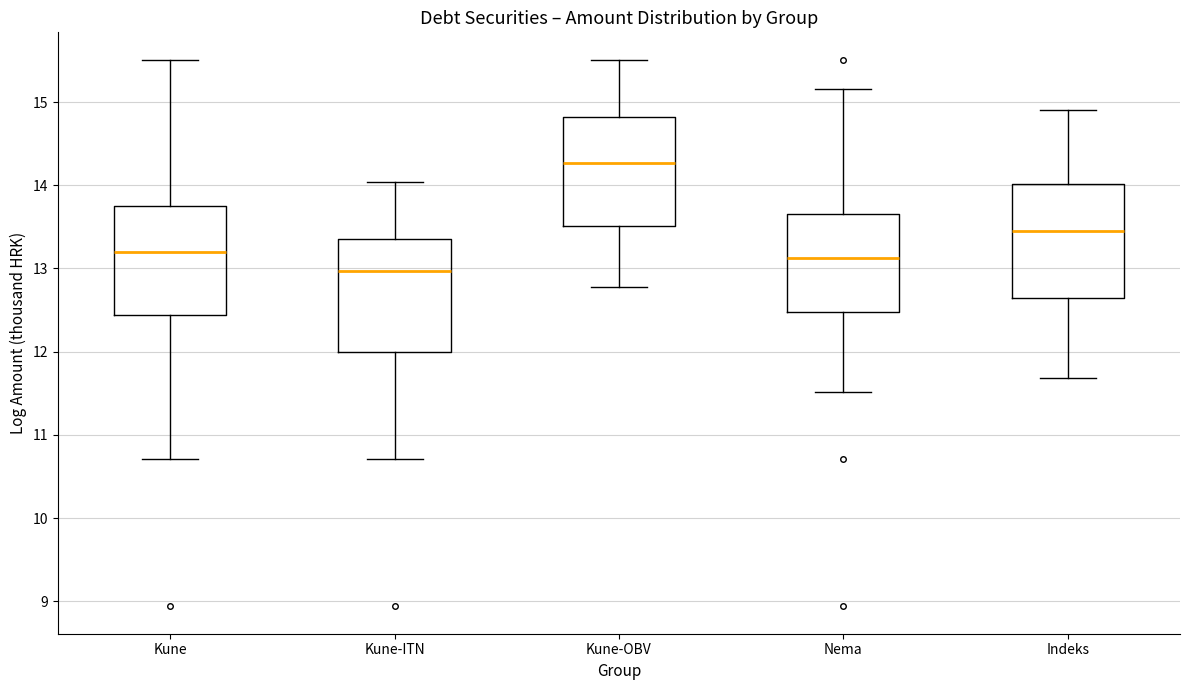

Reading left to right, transcribe this box plot: for each box, give where its median line is, the range the box spans, and where its two whiskers end, as read against the y-axis. The values are not printed on the chart, so give them approximately, as read against the axis.

Kune: median 13.2, box 12.4 to 13.8, whiskers 10.7 to 15.5
Kune-ITN: median 13.0, box 12.0 to 13.4, whiskers 10.7 to 14.0
Kune-OBV: median 14.3, box 13.5 to 14.8, whiskers 12.8 to 15.5
Nema: median 13.1, box 12.5 to 13.7, whiskers 11.5 to 15.2
Indeks: median 13.4, box 12.6 to 14.0, whiskers 11.7 to 14.9